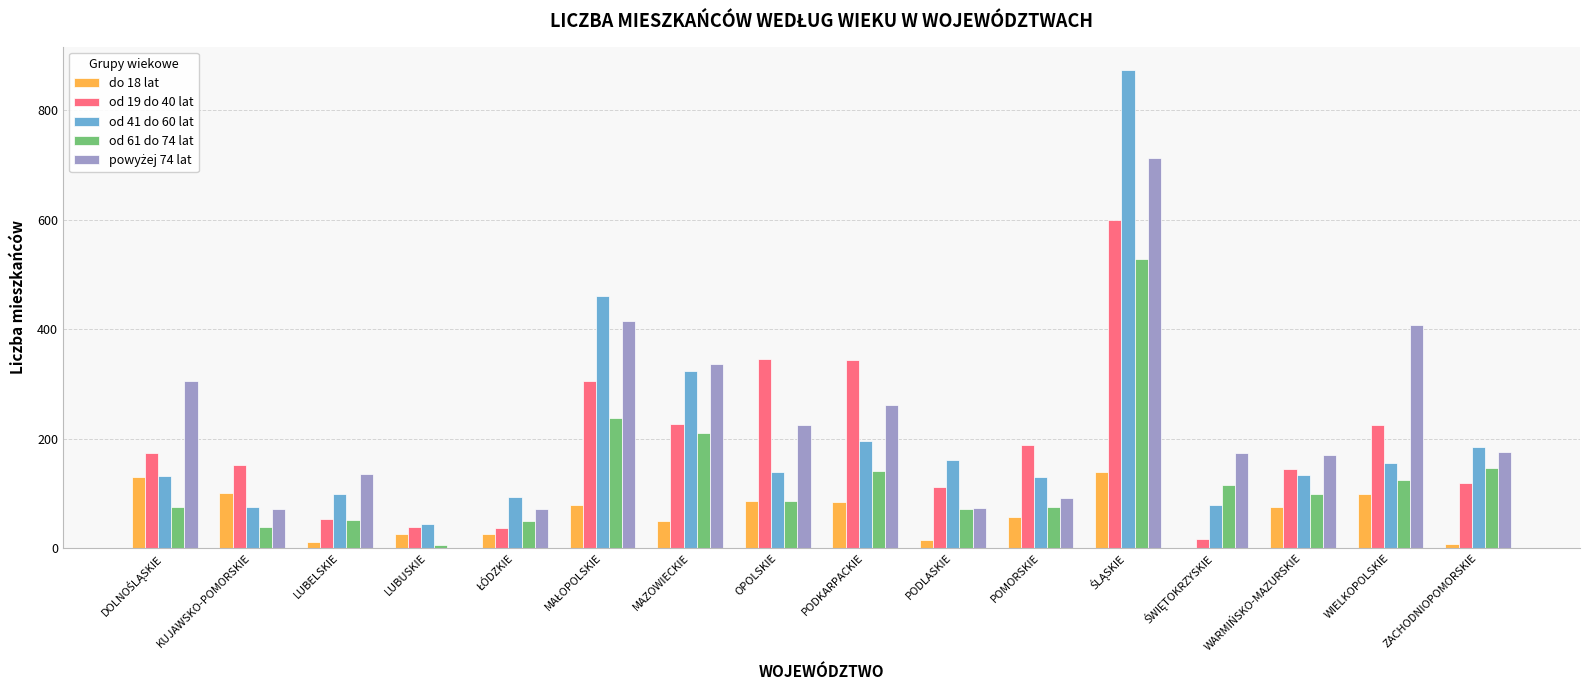

How many categories are shown in the chart?

16